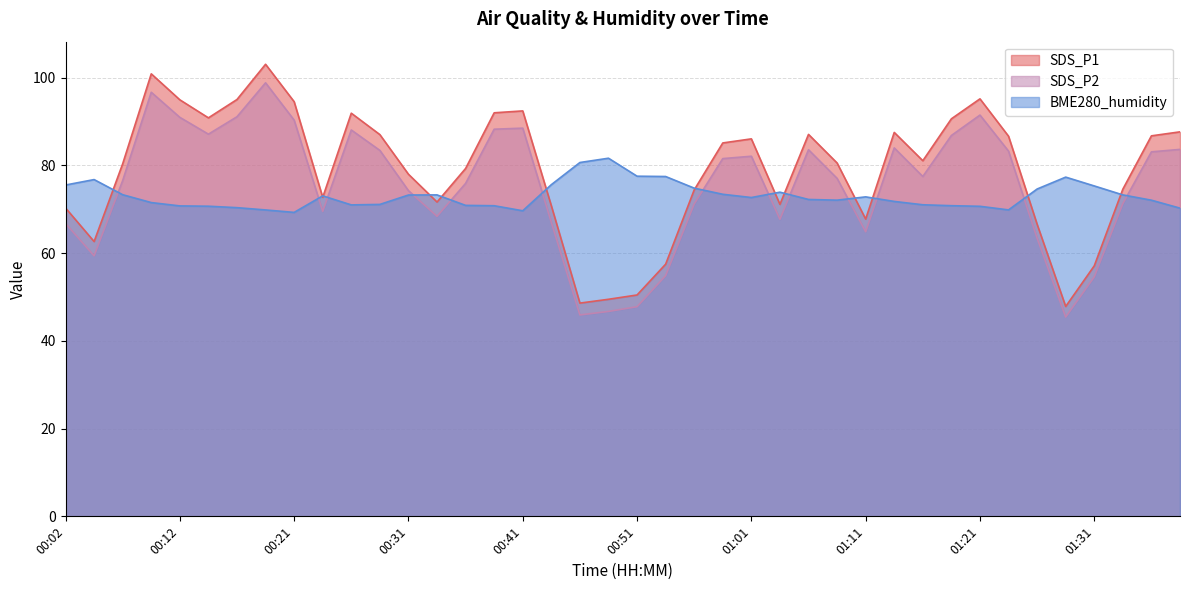

What is the sum of all SDS_P2 values?

3008.1